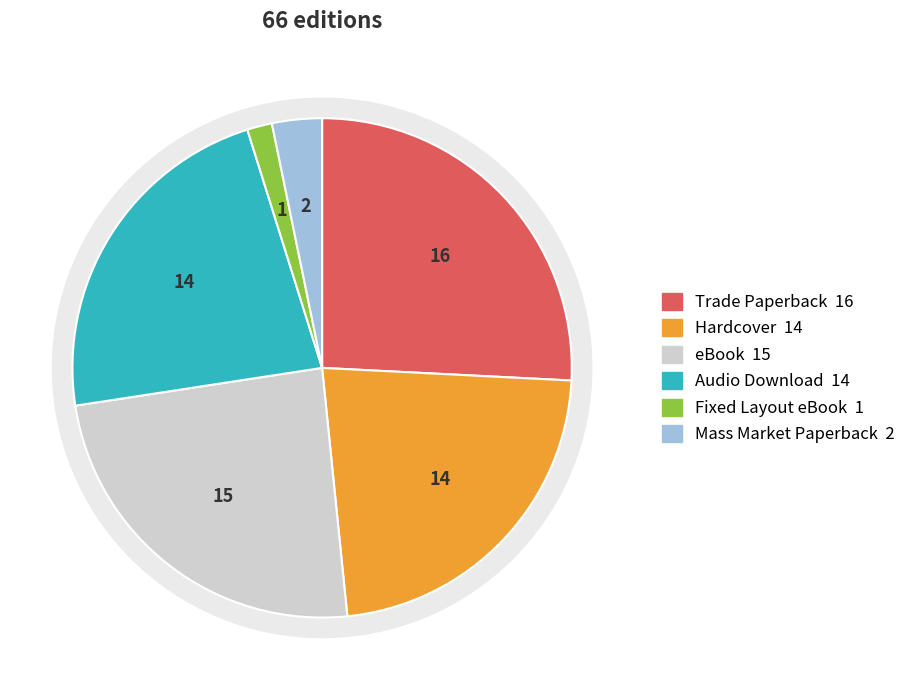

Does Trade Paperback account for over 50% of the chart?

No